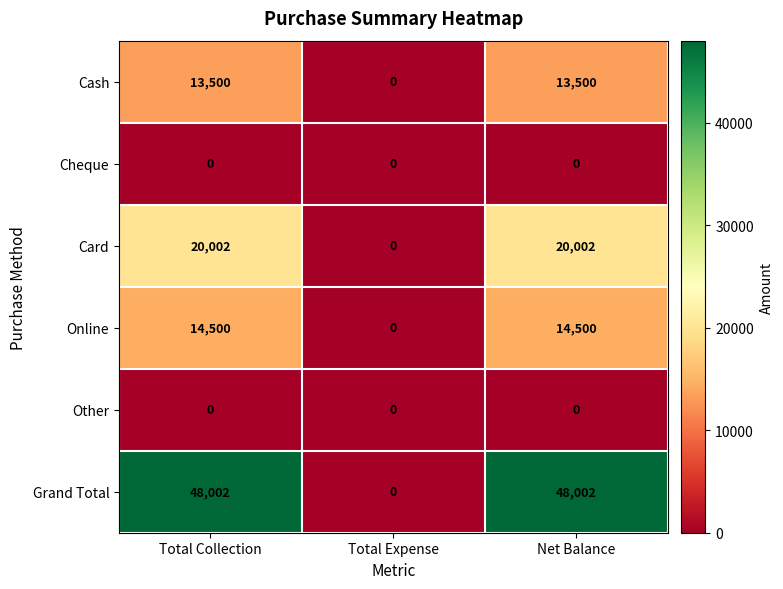

Count the Grand Total values in the range 0 to 48002.

3